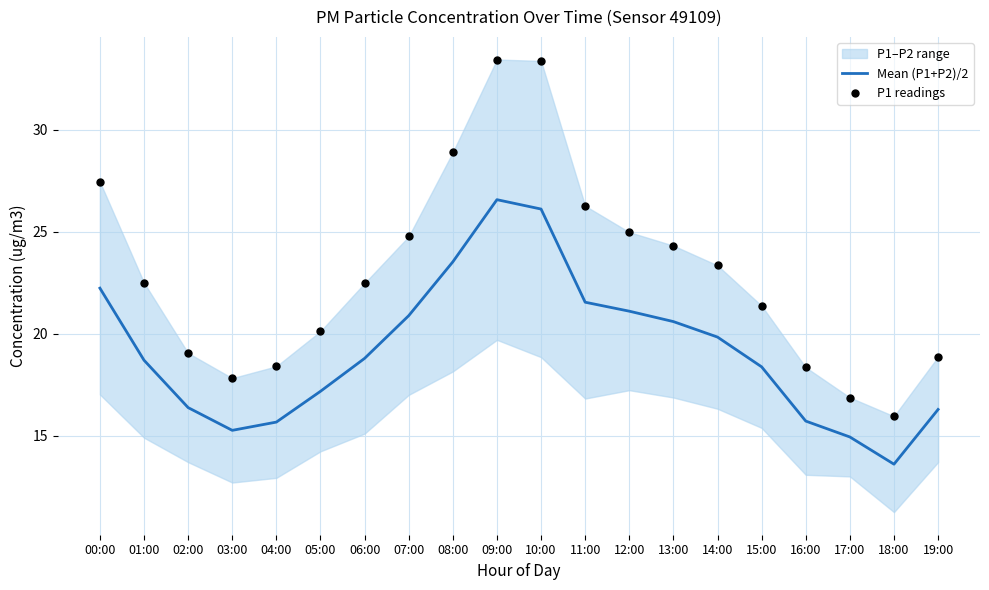

The value of Mean (P1+P2)/2 at 02:00 is 23.2. True or false?

False